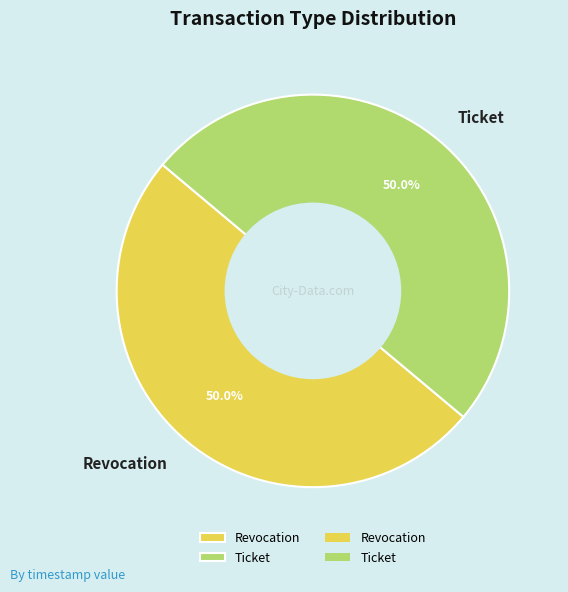

Do Revocation and Ticket together represent more than half of the pie?

Yes